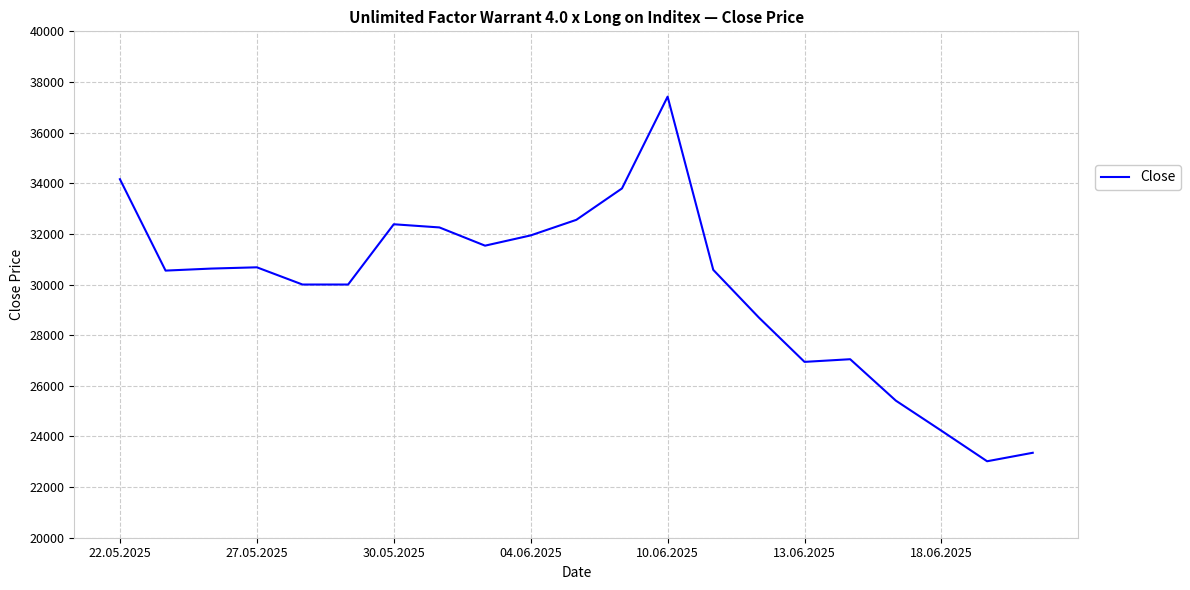

What is the difference between the maximum and minimum values?

14400